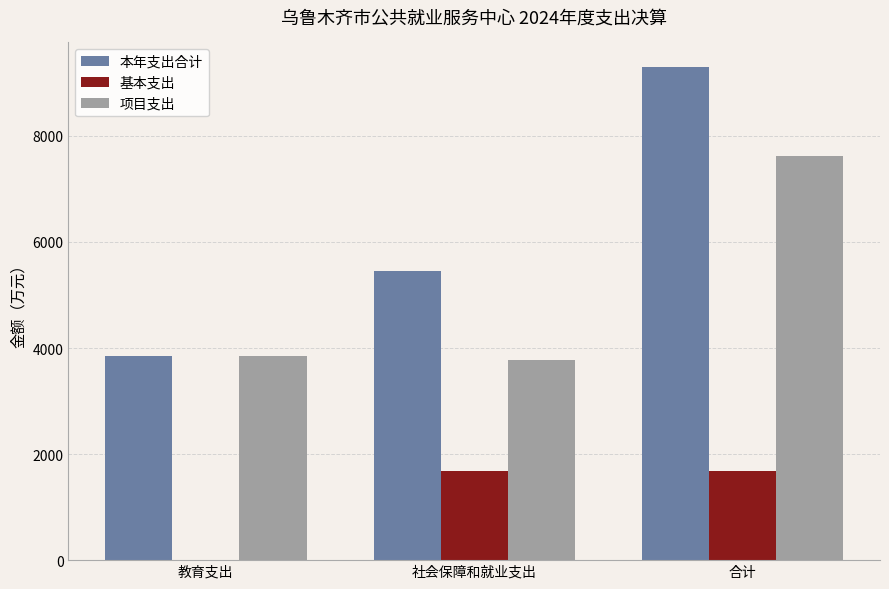

At which label does 项目支出 reach its peak?

合计